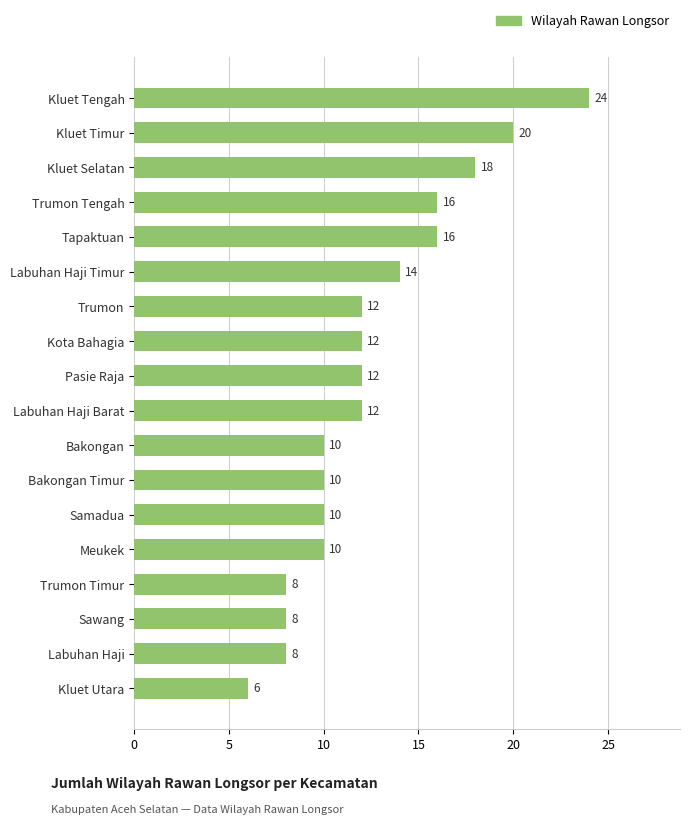

Count the number of categories in the chart.

18